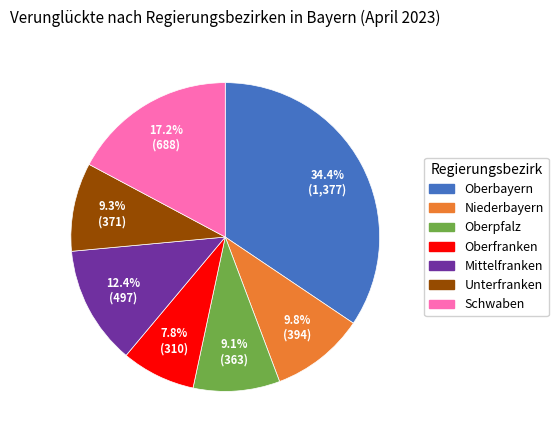

How many slices are in this pie chart?

7